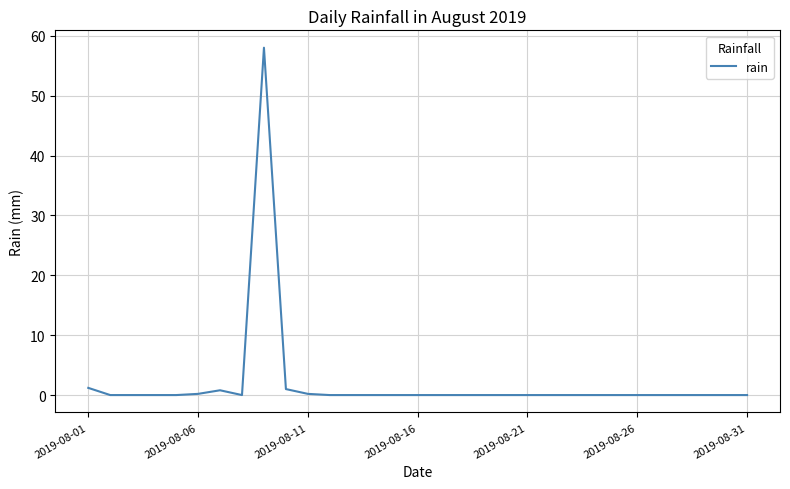

What is the maximum value shown in the chart?

58.0